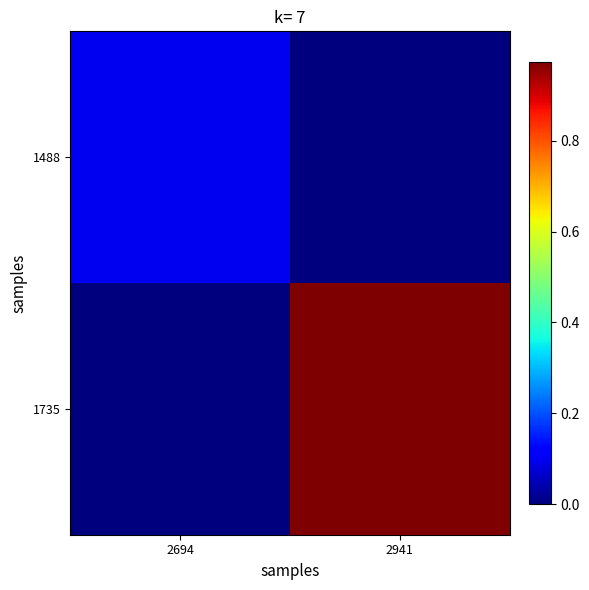

Which series has the largest range (max minus min)?

1735